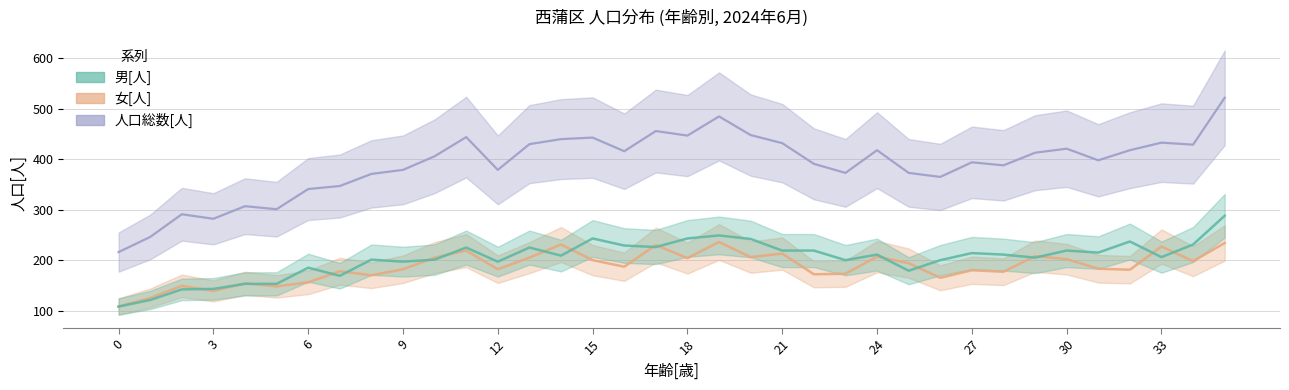

How many lines are shown in the chart?

3